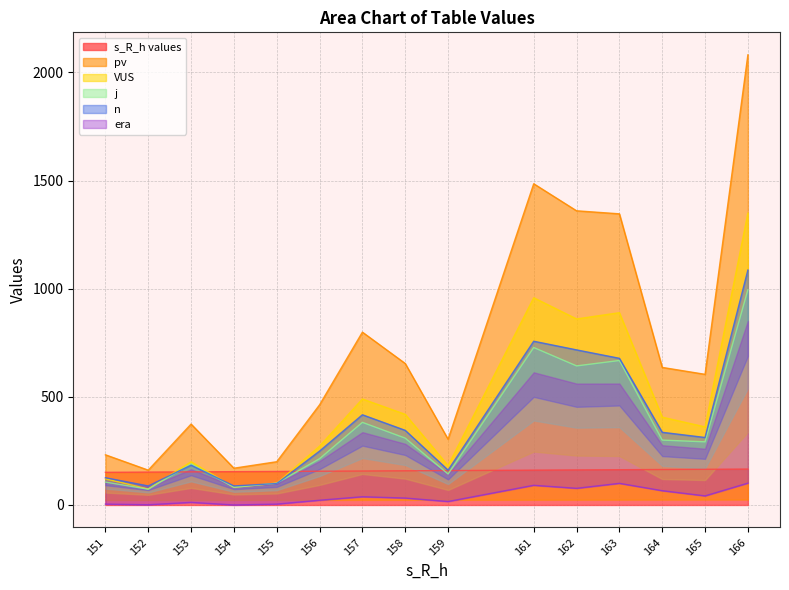

Is the value of VUS at 156 greater than the value of pv at 163?

No